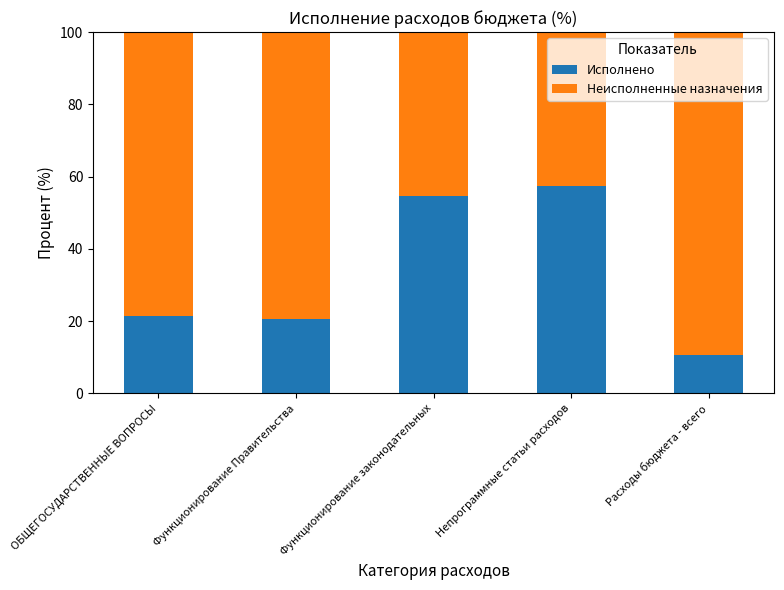

The Исполнено series shows 10.8 at Расходы бюджета - всего. True or false?

True